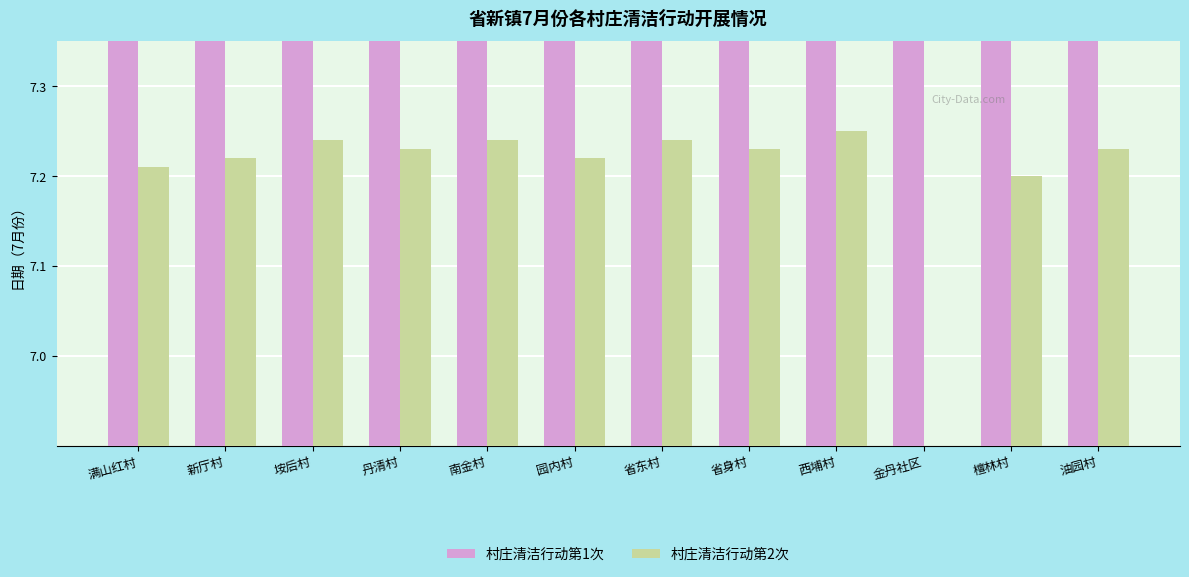

How many groups of bars are there?

12